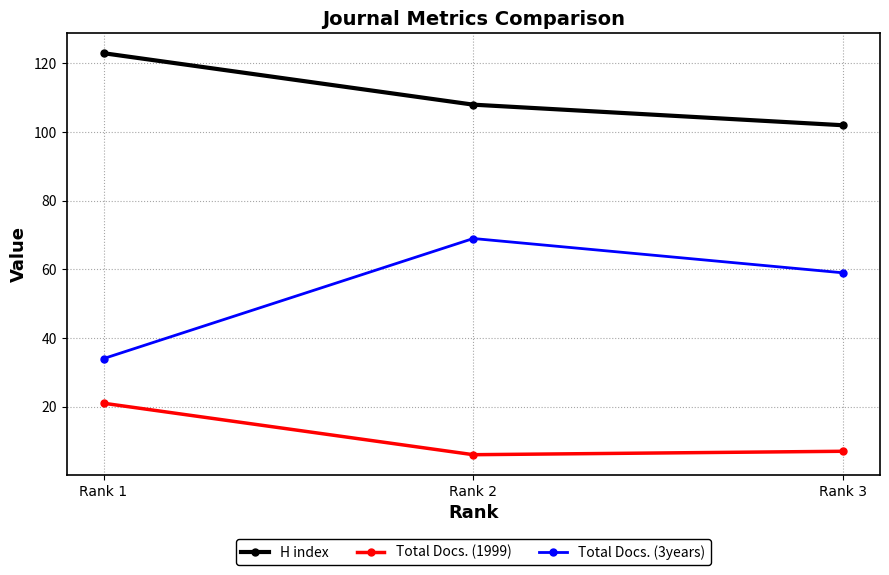

Which category has the highest value in the Total Docs. (1999) series?

Rank 1